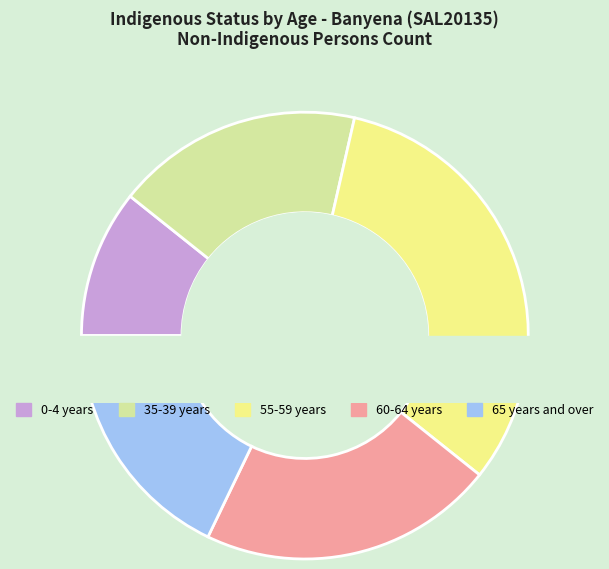

Do 45-49 years and 35-39 years together represent more than half of the pie?

No